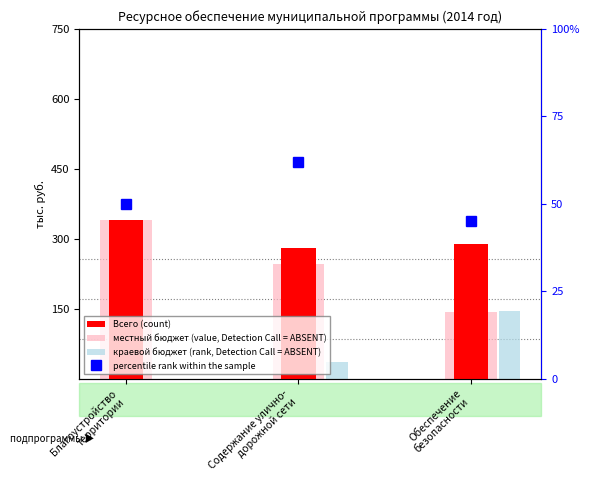

What is the difference between the maximum and second lowest values in the percentile rank within the sample series?

12.0